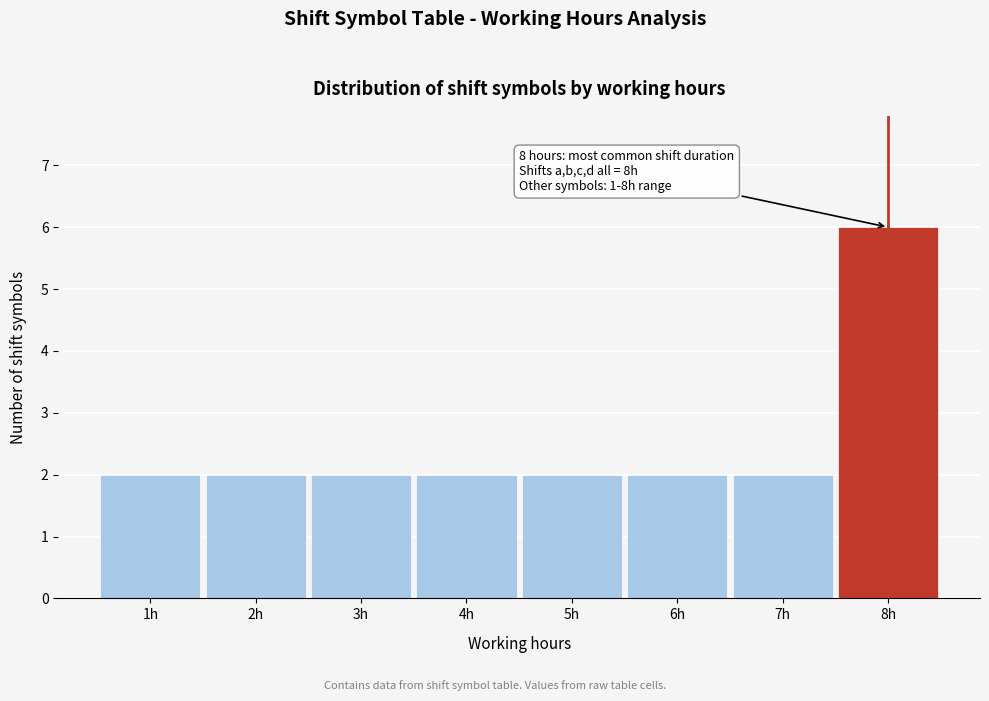

Over which range of the x-axis is the bar tallest?

7.5 to 8.5